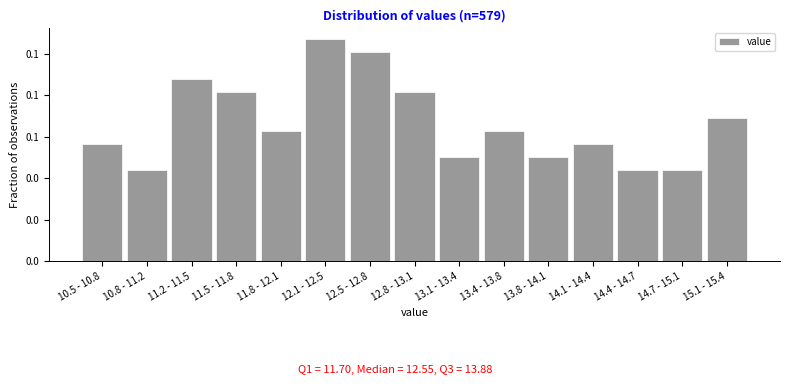

Are the bars horizontal?

No